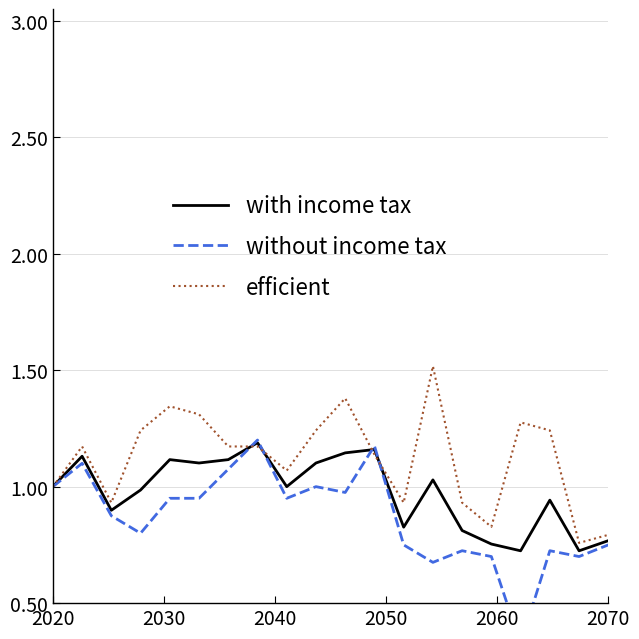

The efficient series shows 0.8 at 2070. True or false?

True